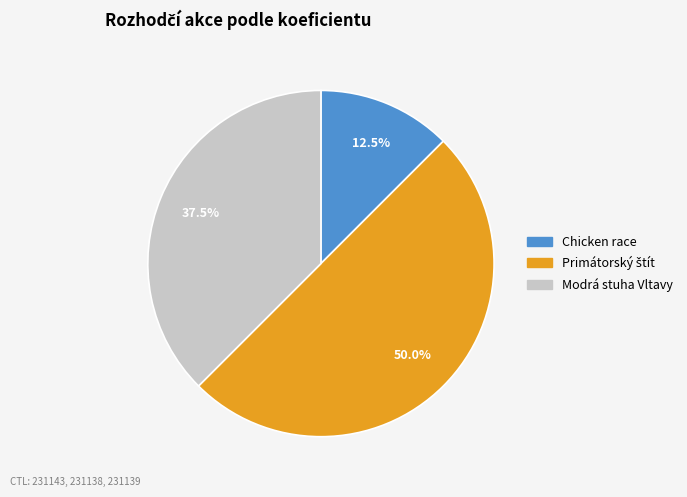

Which category has the smallest portion of the pie?

Chicken race